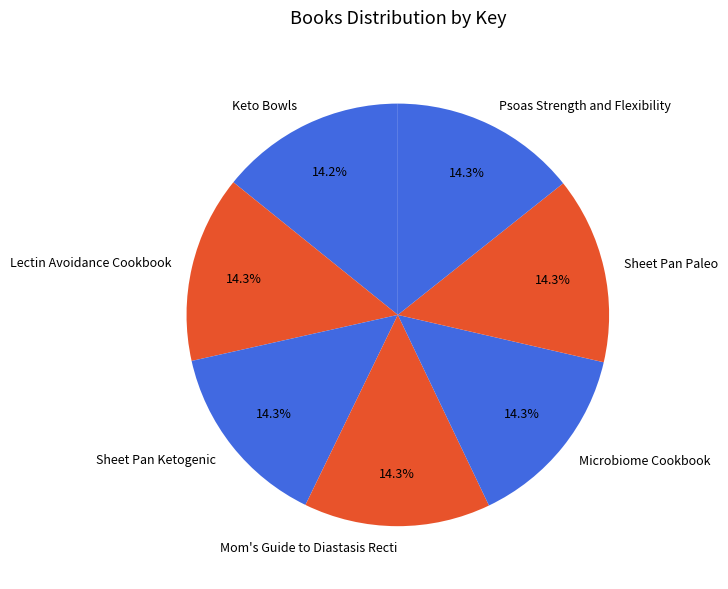

Combined, what portion of the pie is Keto Bowls and Sheet Pan Ketogenic?

28.5%